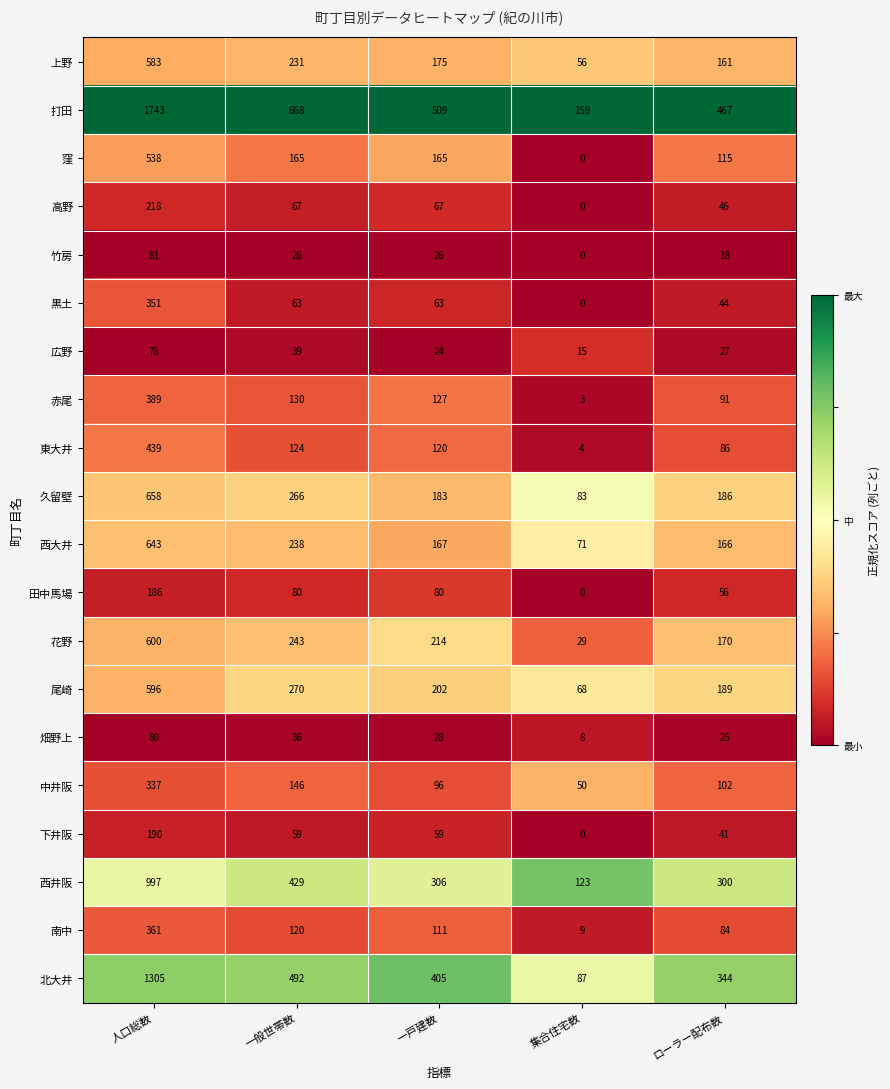

List the series in order of their peak value, lowest first.

広野, 畑野上, 竹房, 田中馬場, 下井阪, 高野, 中井阪, 黒土, 南中, 赤尾, 東大井, 窪, 上野, 尾崎, 花野, 西大井, 久留壁, 西井阪, 北大井, 打田